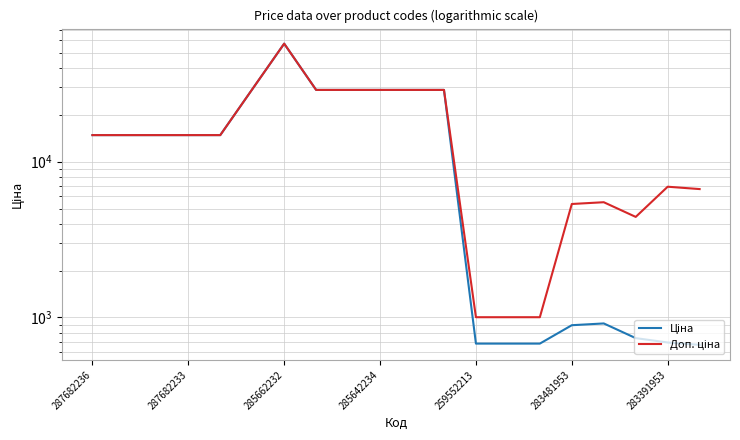

Reading left to right, what are all the values shown in this chart?

Ціна: 14817.6	14817.6	14817.6	14817.6	14817.6	29152.3	57258.0	28901.7	28901.7	28901.7	28901.7	28901.7	679.8	679.8	679.8	892.2	915.8	737.2	691.0	667.4
Доп. ціна: 14817.6	14817.6	14817.6	14817.6	14817.6	29152.3	57258.0	28901.7	28901.7	28901.7	28901.7	28901.7	1004.1	1004.1	1004.1	5353.1	5495.0	4423.0	6910.3	6673.6